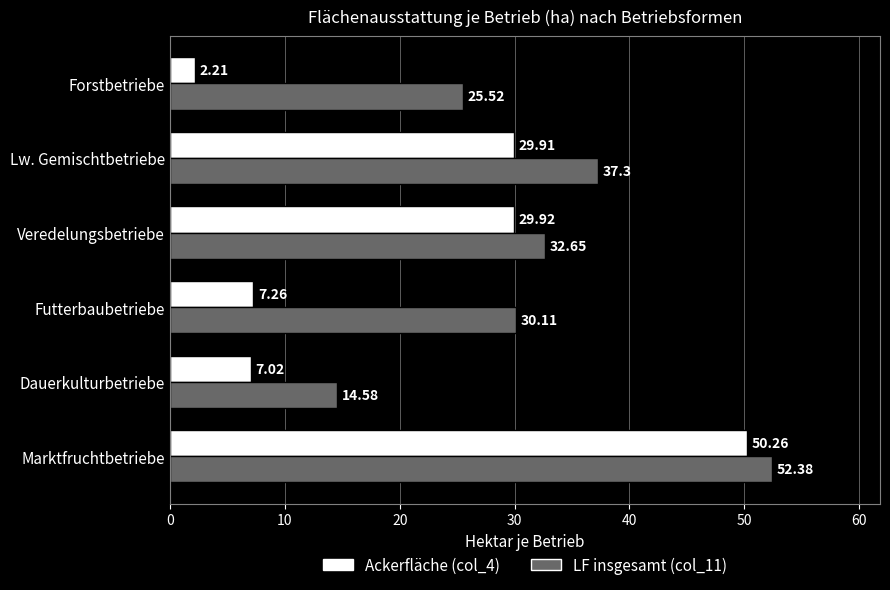

What is the spread (max minus min) of values at Forstbetriebe?

23.3